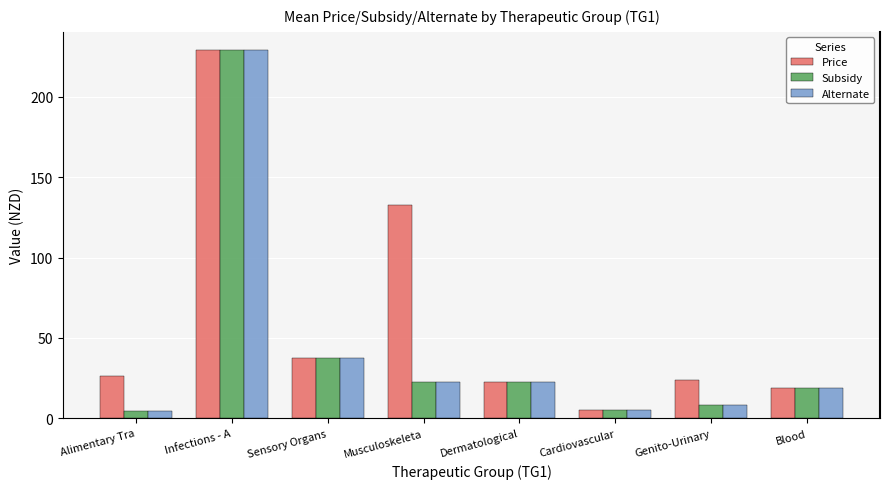

At which category is the sum across all series the highest?

Infections - A